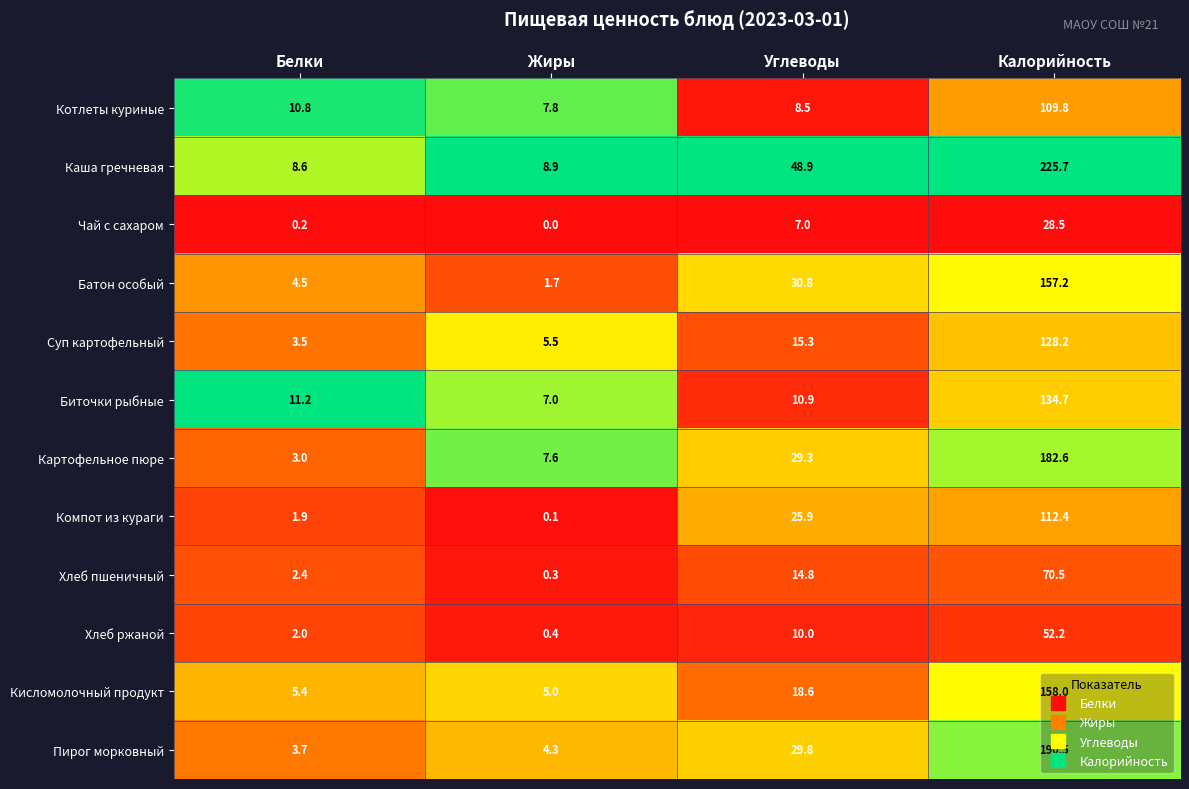

What is the minimum value for Котлеты куриные?

7.8